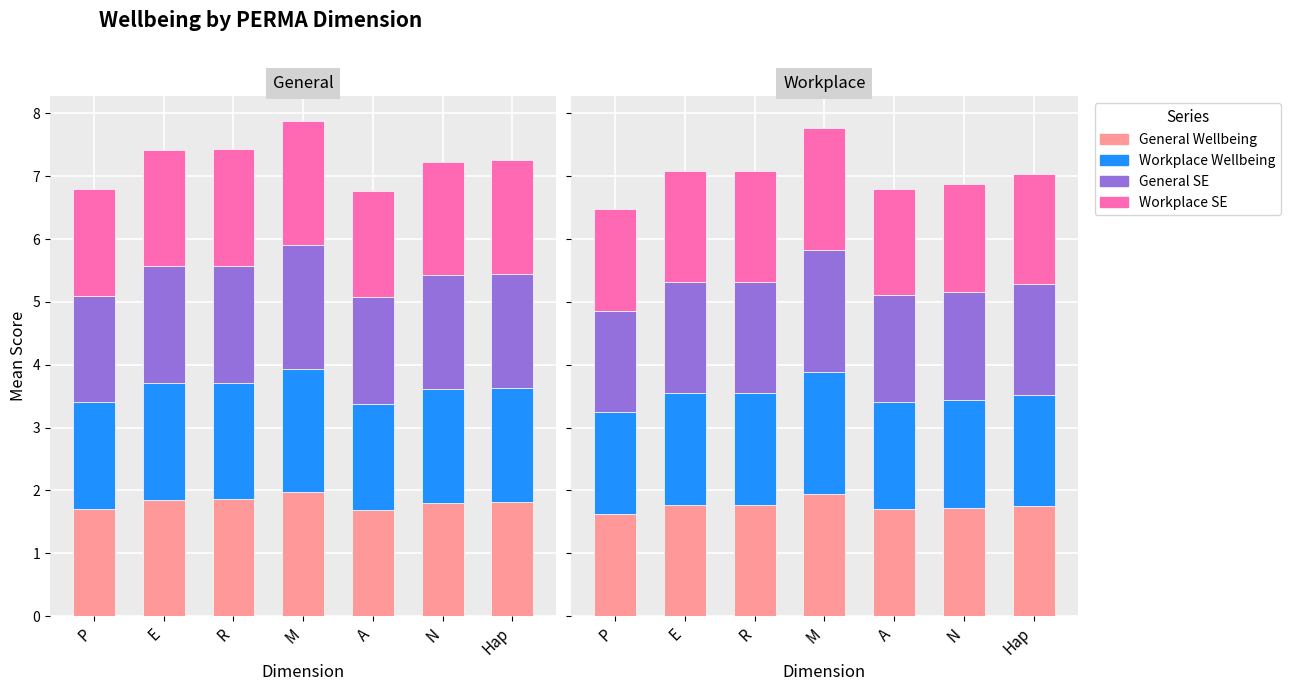

Which category has the highest value across all series?

M